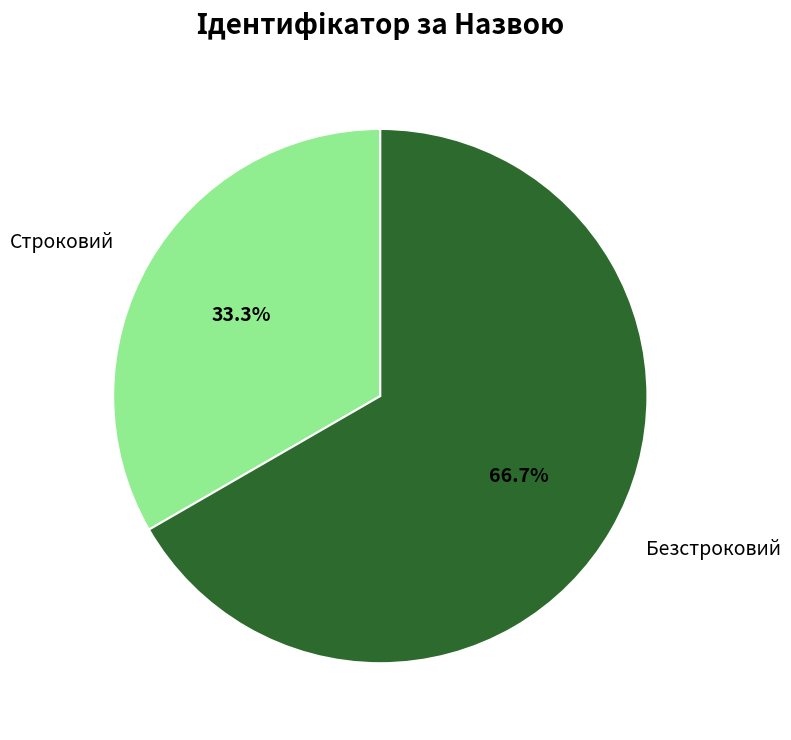

To the nearest percent, what portion does Безстроковий represent?

67%